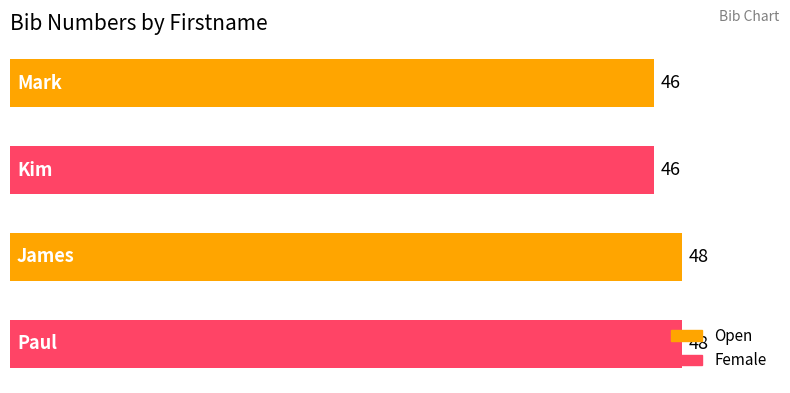

What is the smallest value displayed?

46